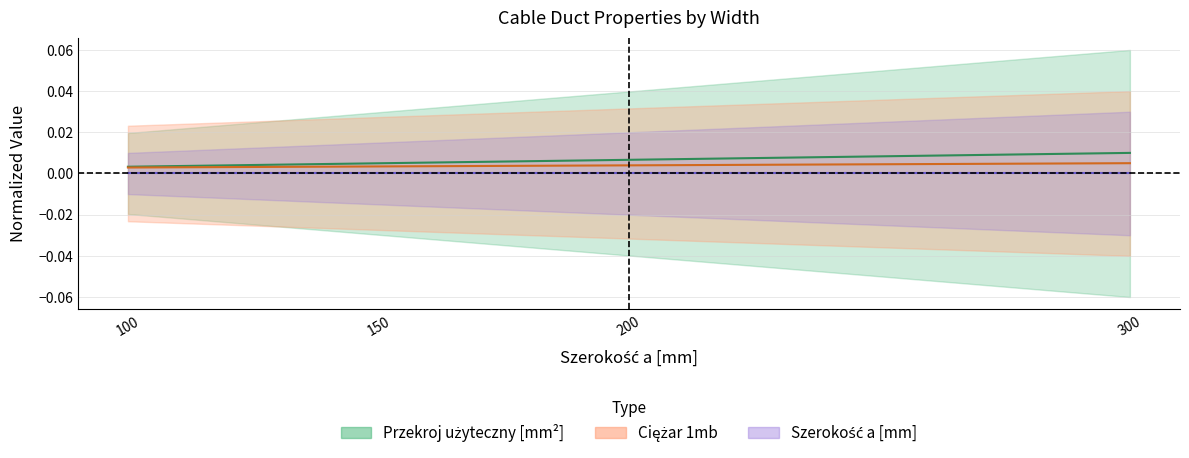

Count the number of categories in the chart.

4